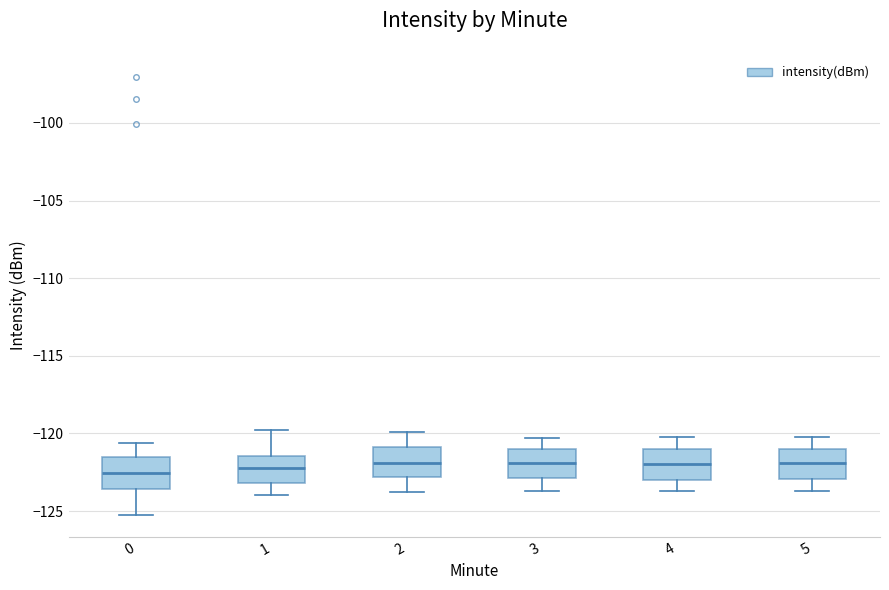

Where does the upper whisker of the box at x = 1 end on the y-axis? The values are not printed on the chart, so give them approximately, as read against the axis.

-120.0